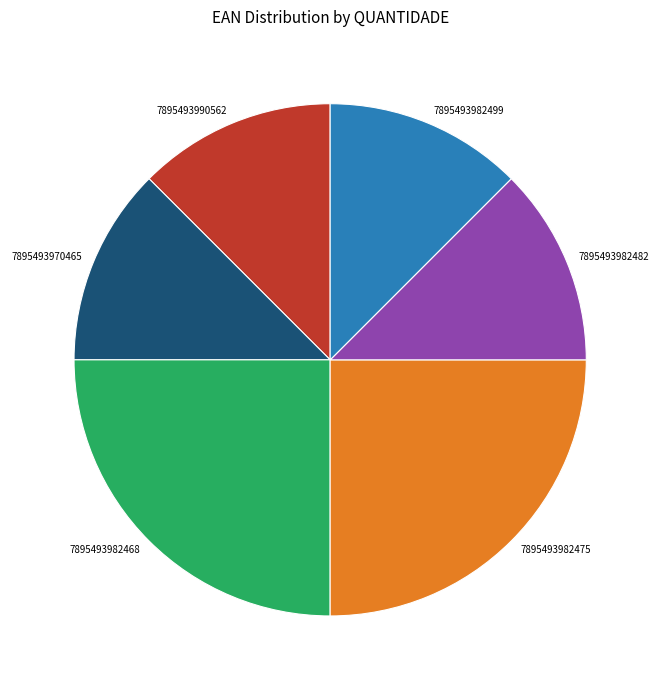

Do 7895493990562 and 7895493970465 together represent more than half of the pie?

No